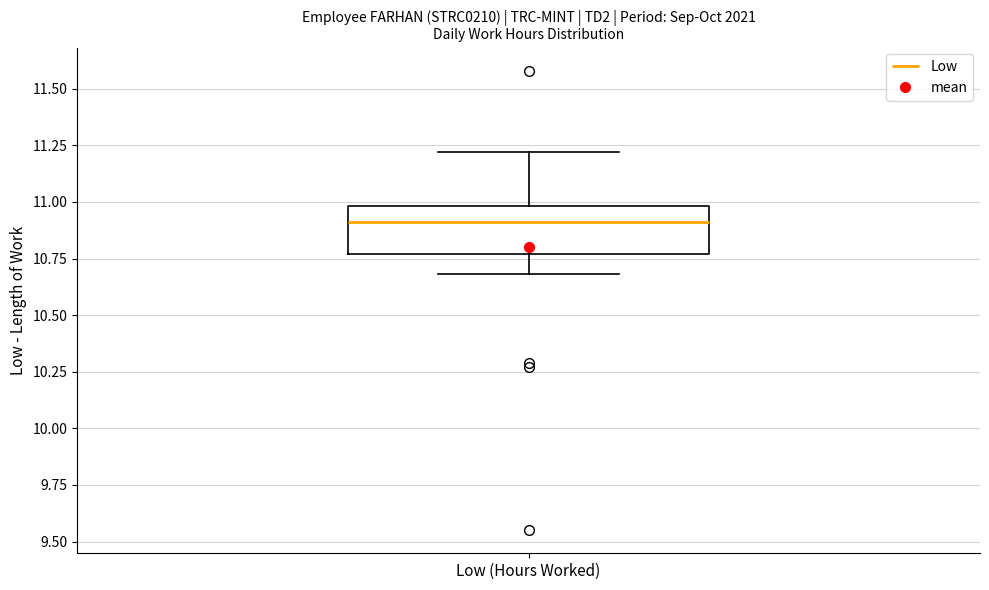

Where does the median line of the box for Low (Hours Worked) sit on the y-axis? The values are not printed on the chart, so give them approximately, as read against the axis.

10.90